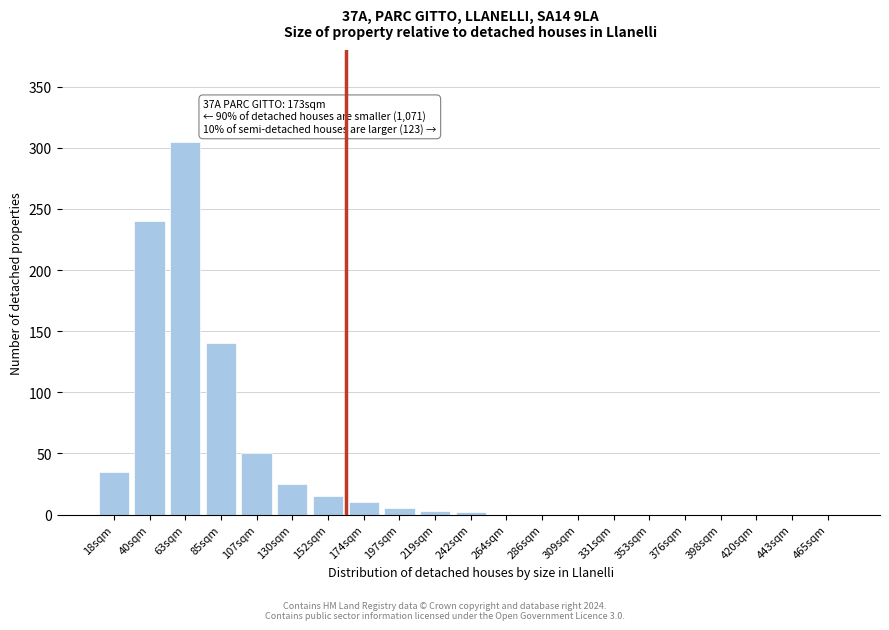

Is it true that the value at 286sqm is 149?

False